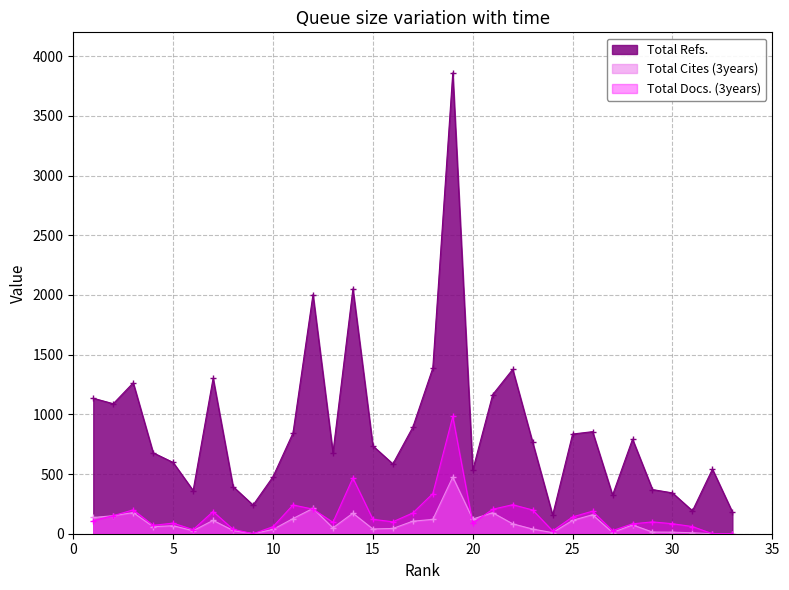

True or false: Total Docs. (3years) and Total Refs. cross at least once.

False